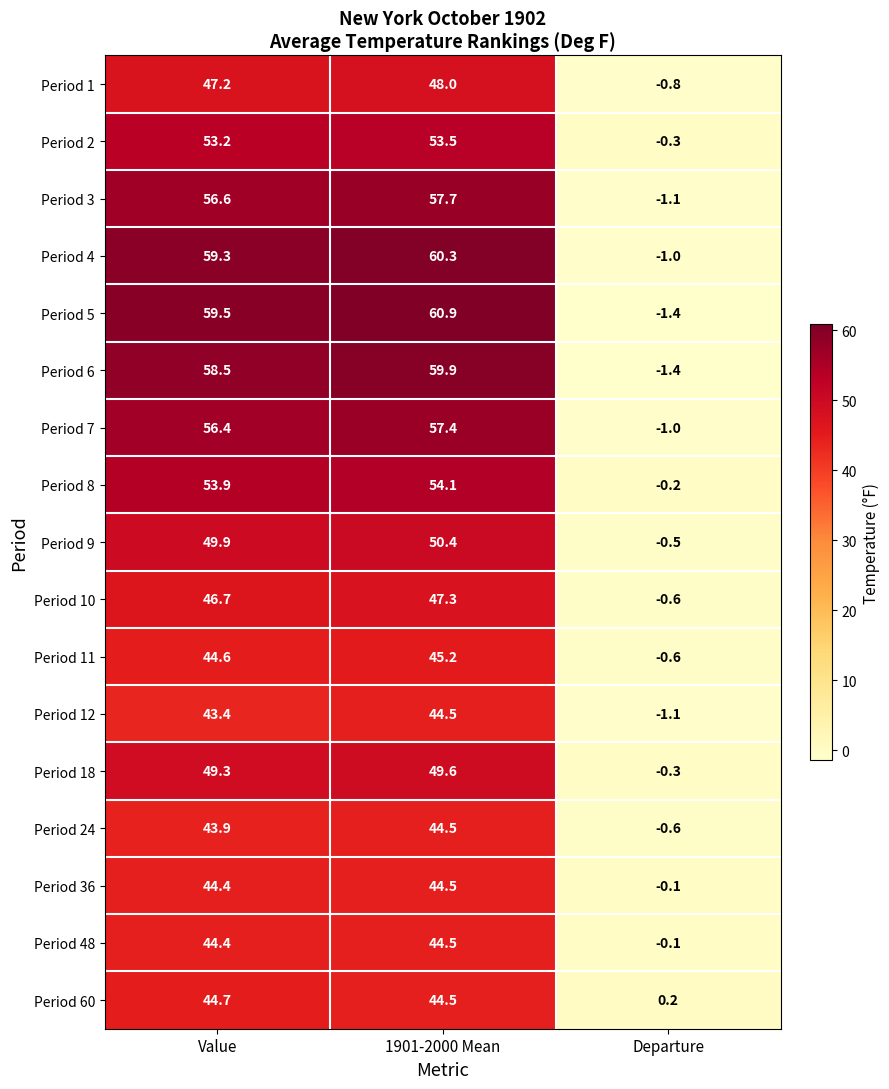

Rank the categories by Period 18 value from lowest to highest.

Departure, Value, 1901-2000 Mean